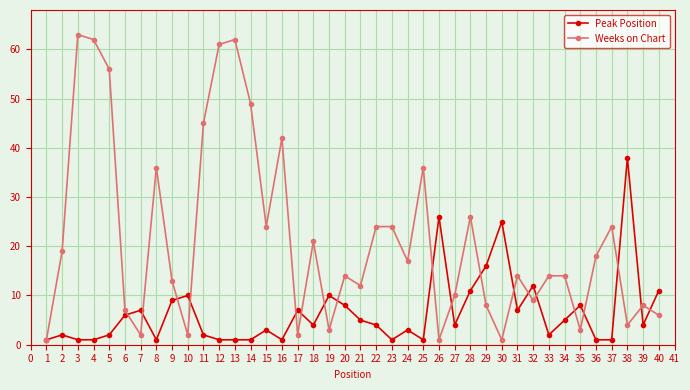

What is the difference between the Peak Position values at 1 and 16?

0